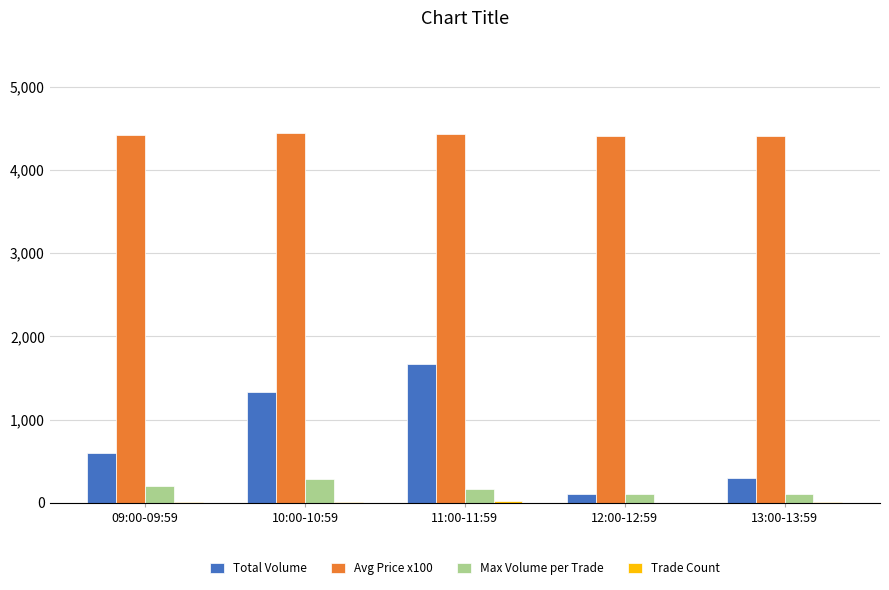

What is the sum of the Avg Price x100 values at 11:00-11:59 and 12:00-12:59?

8842